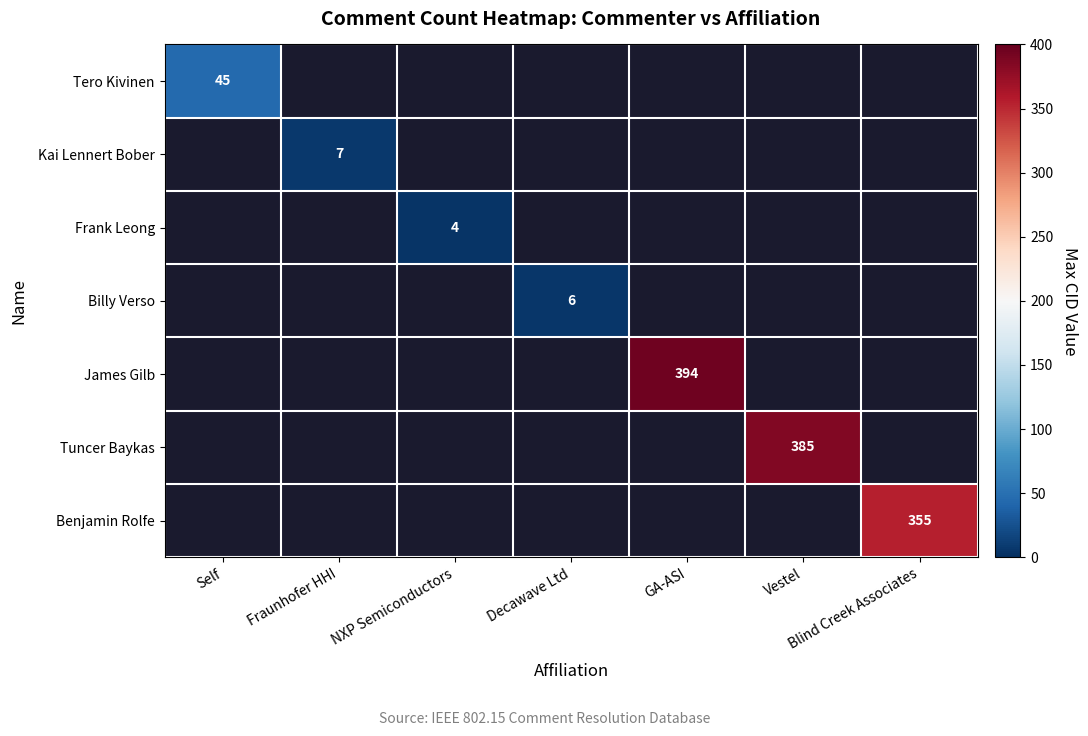

At how many categories does at least one series exceed 314?

3